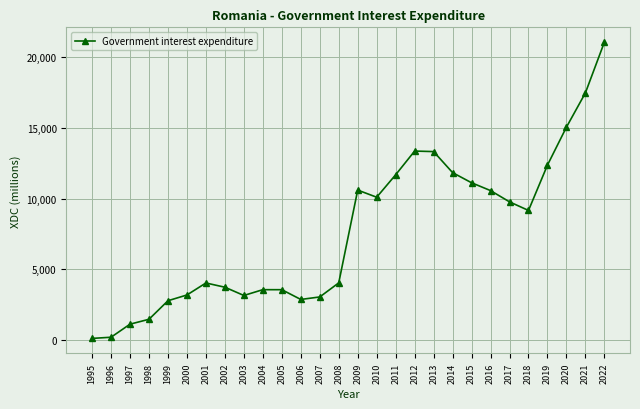

True or false: the data shows 11132.6 at 2015.

True